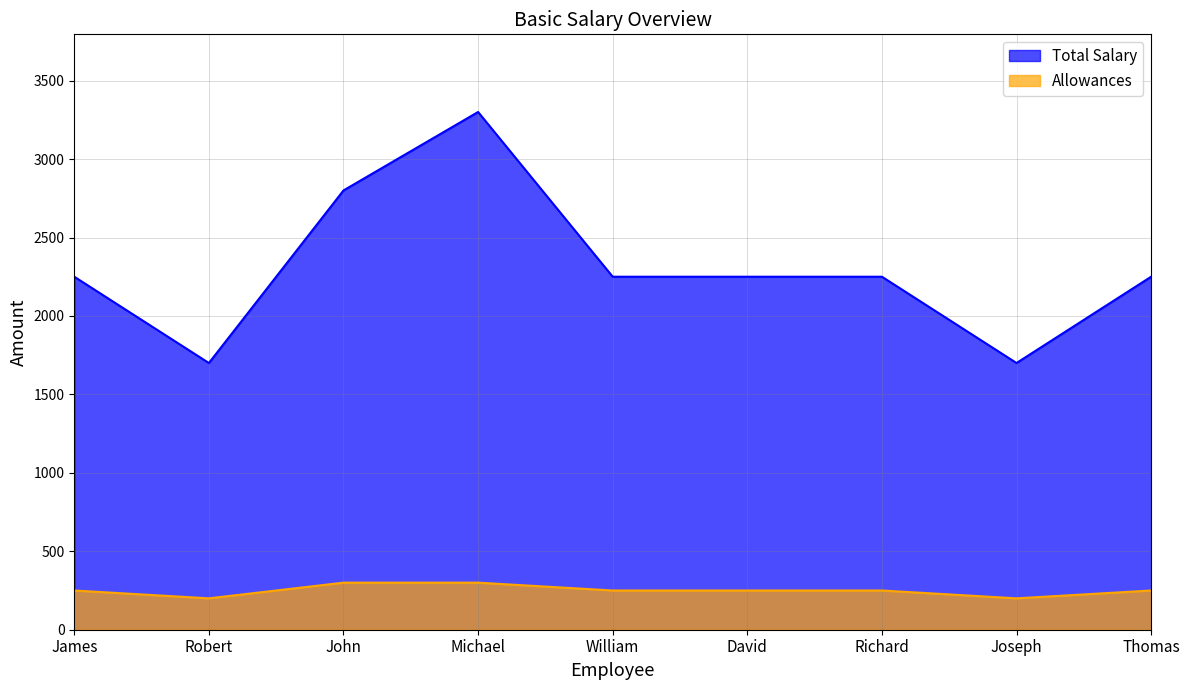

Which category has the highest value in the Total Salary series?

Michael